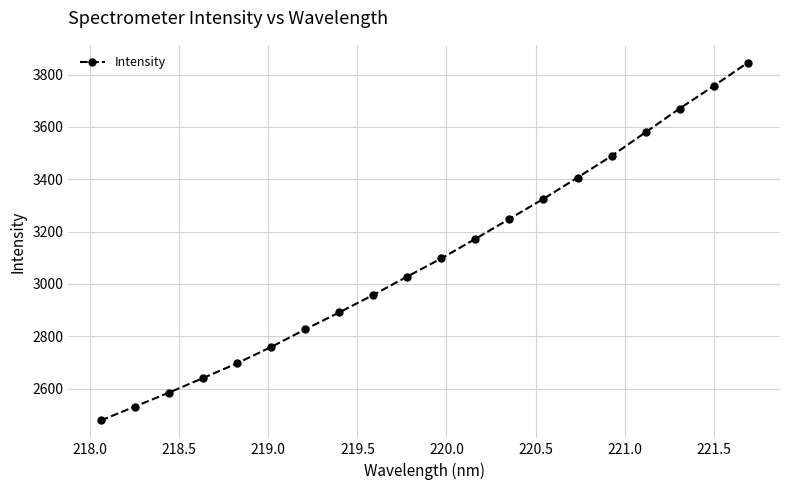

True or false: there are more than 0 points higher than both neighbors.

False